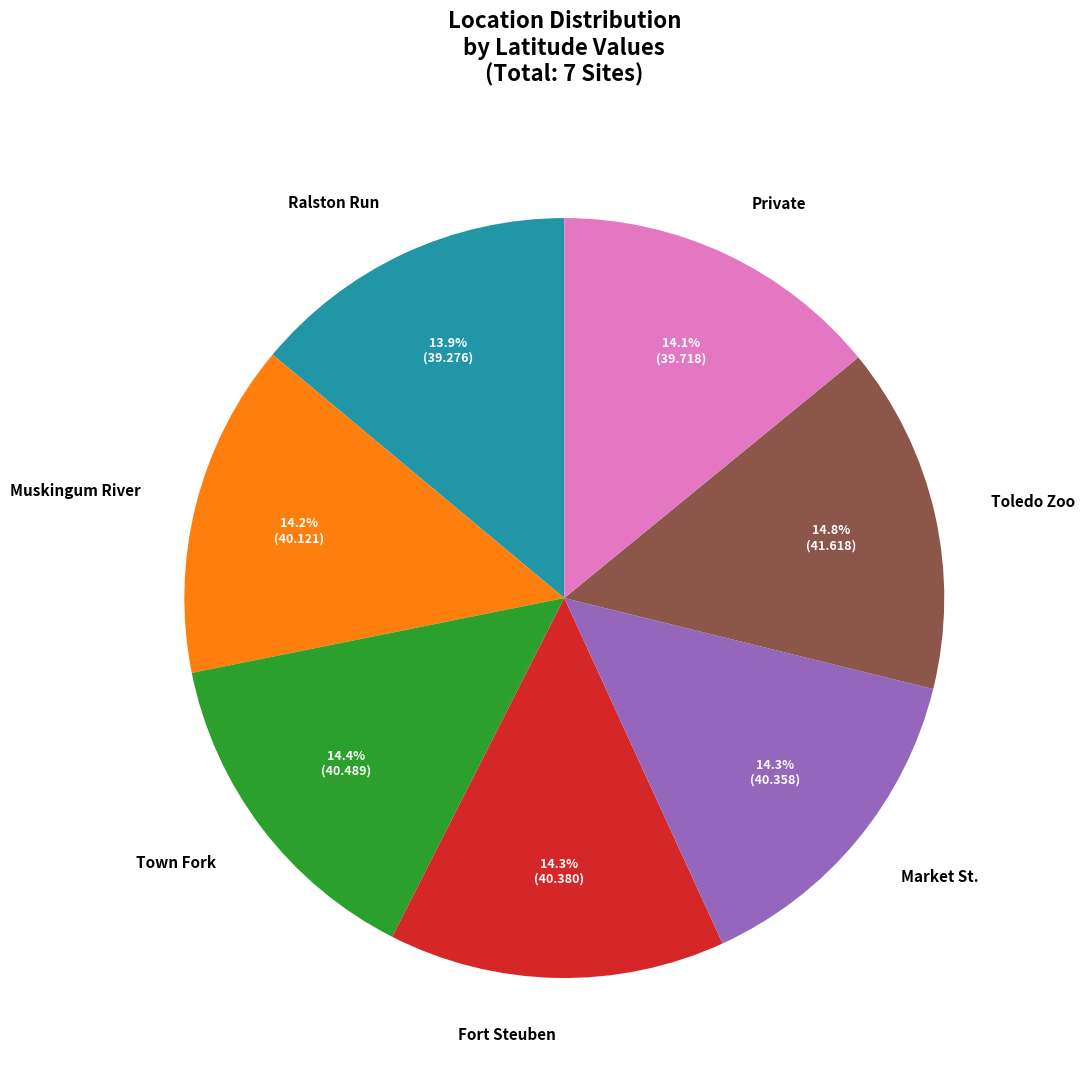

What percentage is the Ralston Run slice, to the nearest percent?

14%